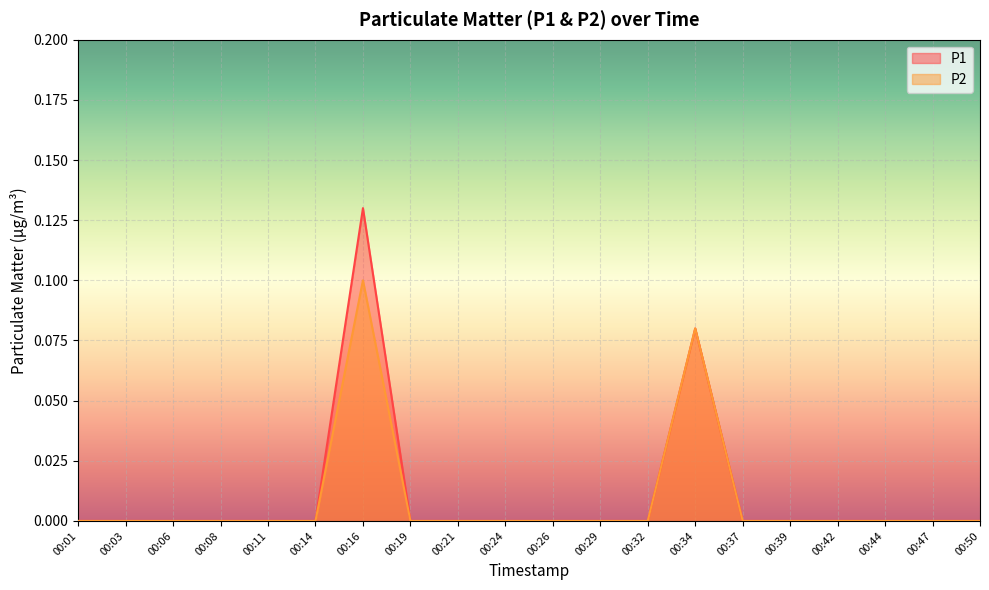

True or false: P2 has more than 2 points higher than both neighbors.

False